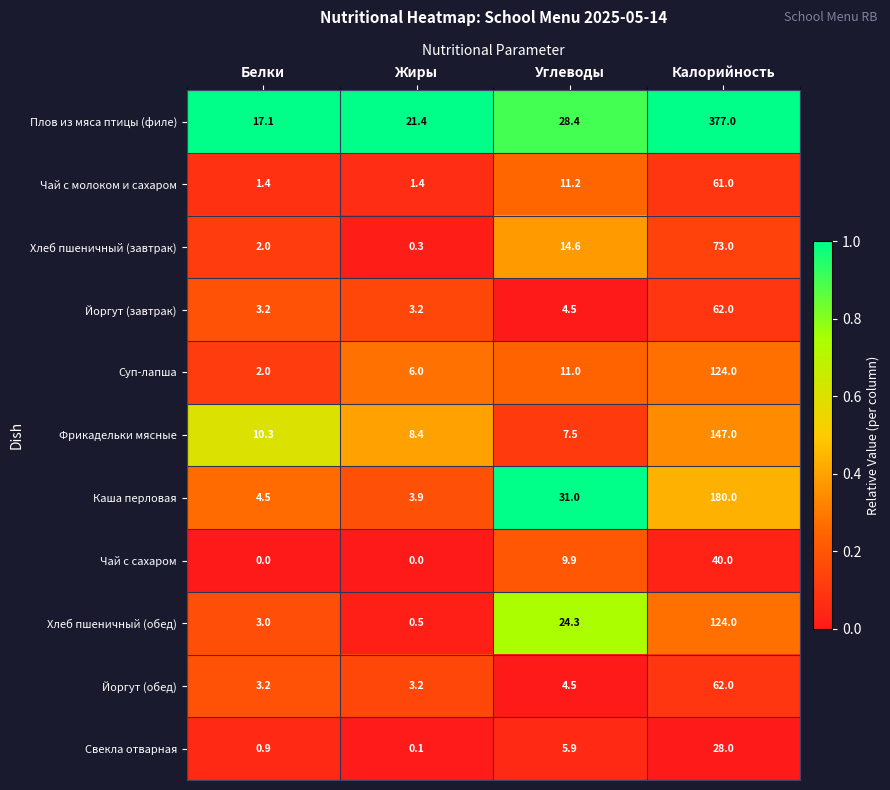

What is the difference between the maximum and minimum values in the Чай с сахаром series?

40.0